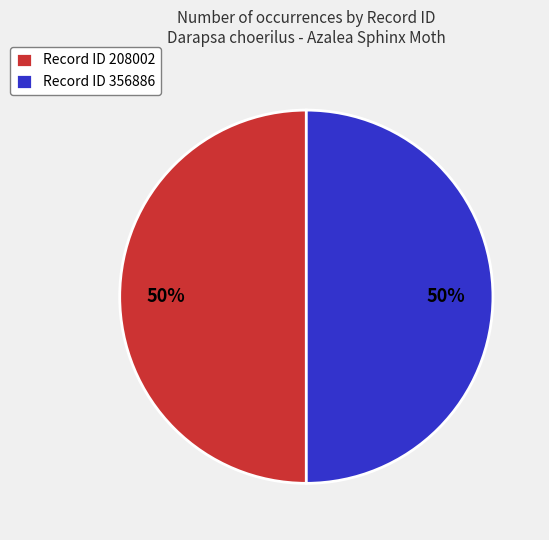

Approximately how many times larger is the value at Record ID 356886 compared to Record ID 208002?

1.0